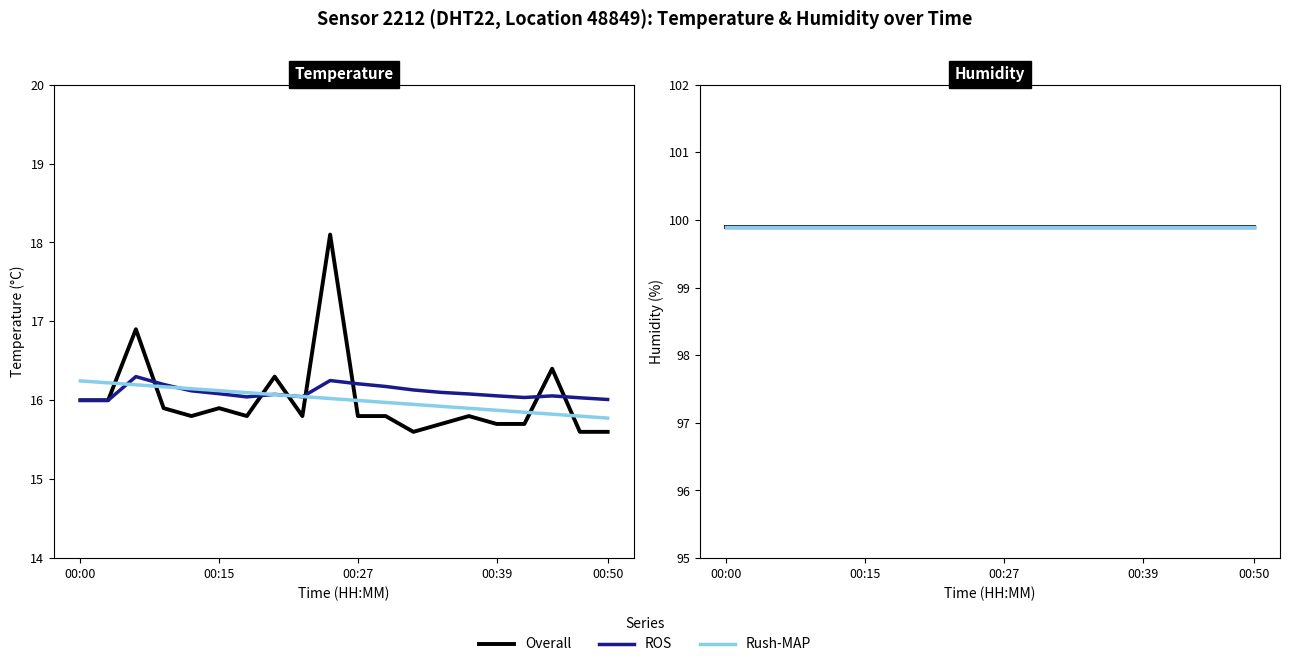

How many interior local peaks (higher than both neighbors) does the data have?

6